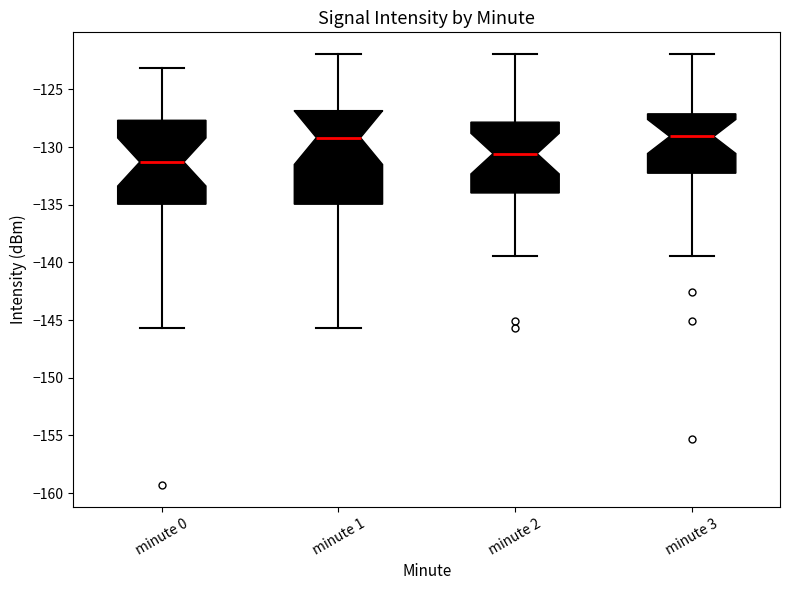

Where does the median line of the box for minute 0 sit on the y-axis? The values are not printed on the chart, so give them approximately, as read against the axis.

-131.5